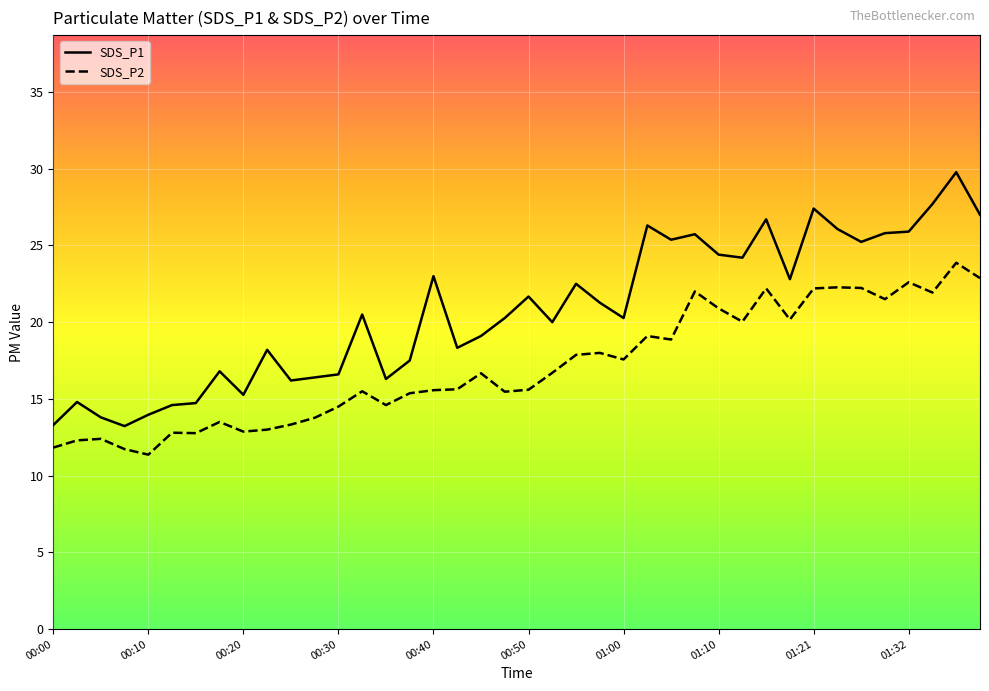

What is the total value across all series at 26?

44.2